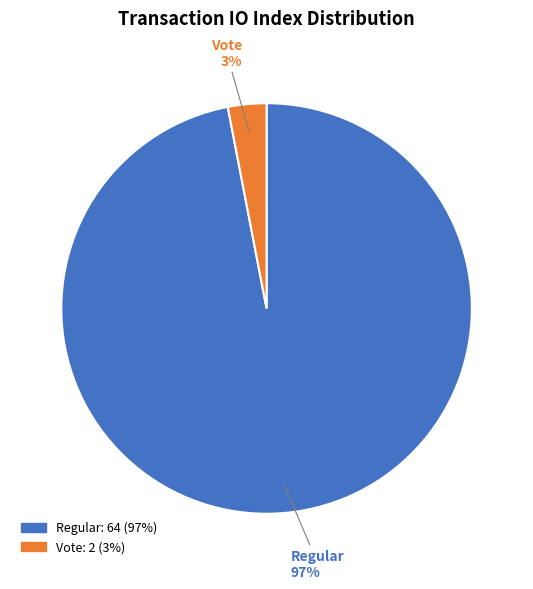

Is there any slice that represents more than half of the pie?

Yes